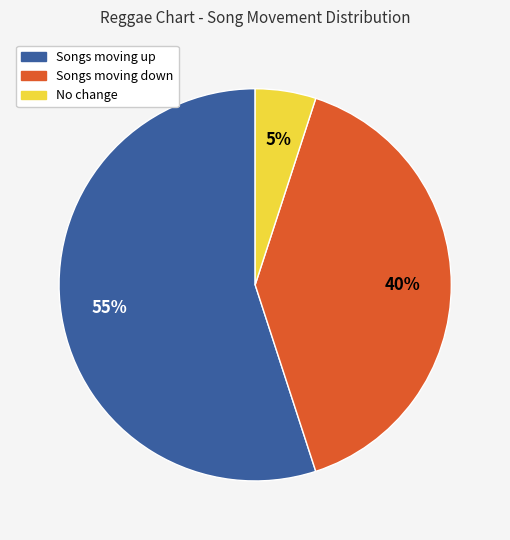

To the nearest percent, what is the difference between the largest and smallest slice percentages?

50%